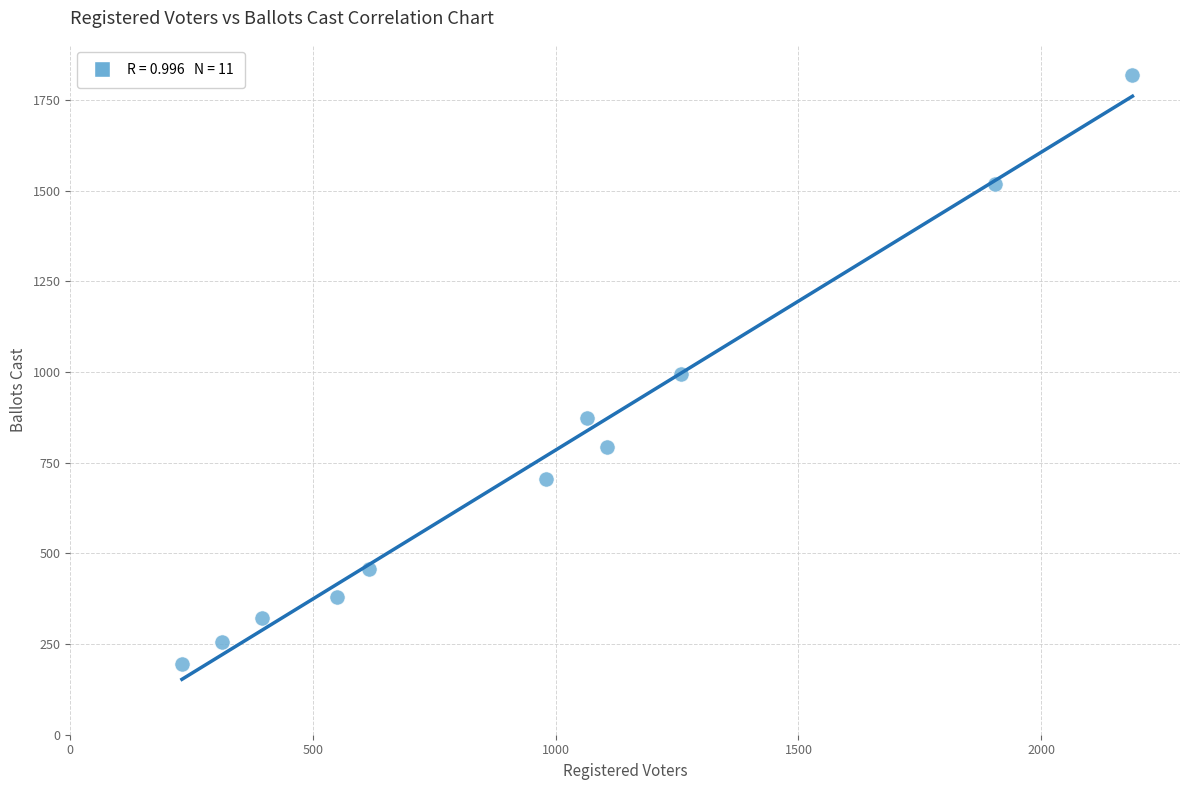

What is the average X value?

964